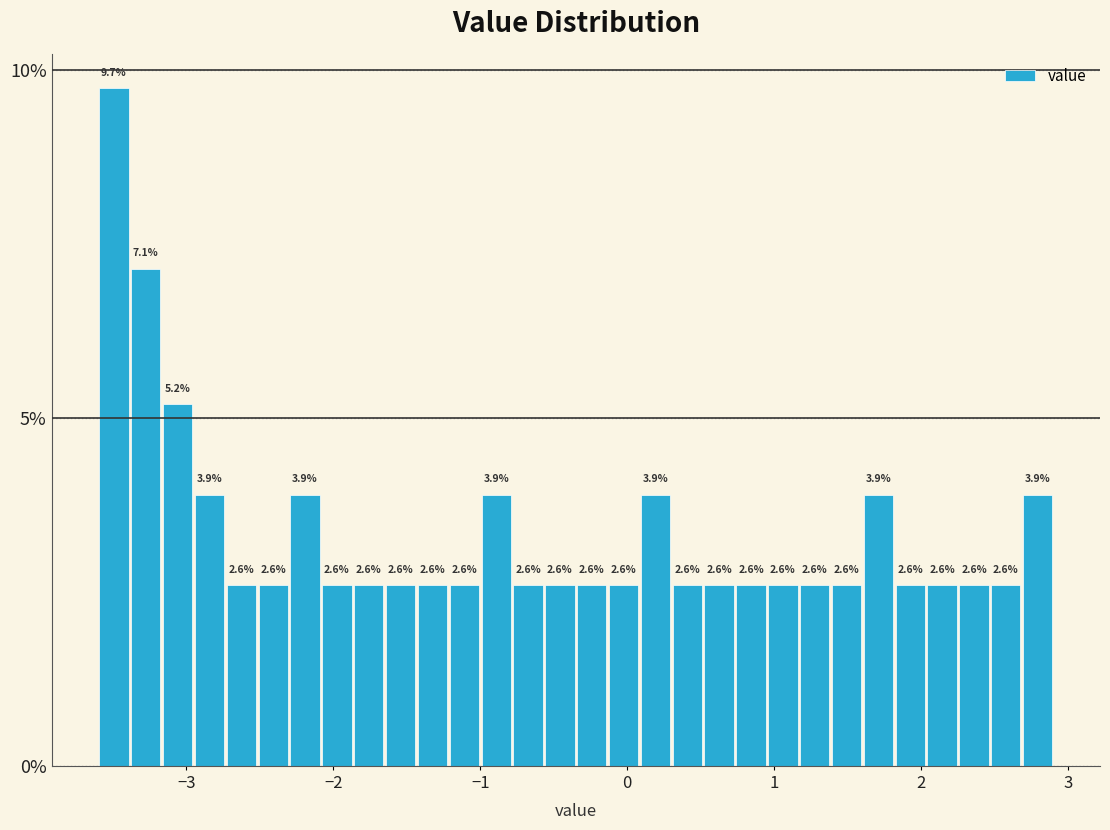

Around what value on the x-axis is the tallest bar? Give the approximate position of its centre, as read against the axis.

-3.5